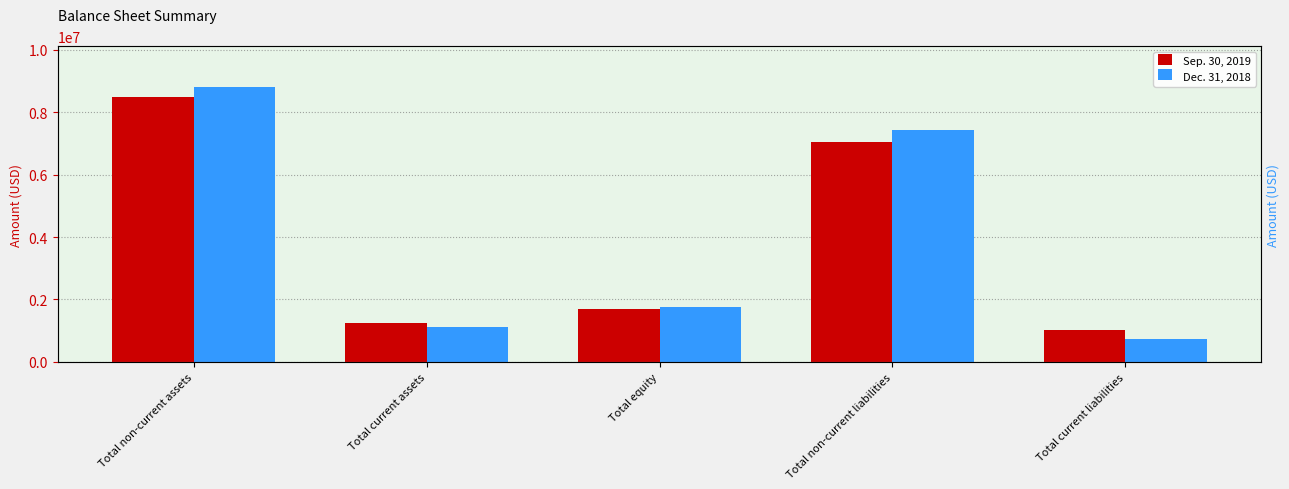

What is the sum of all Dec. 31, 2018 values?

19838062